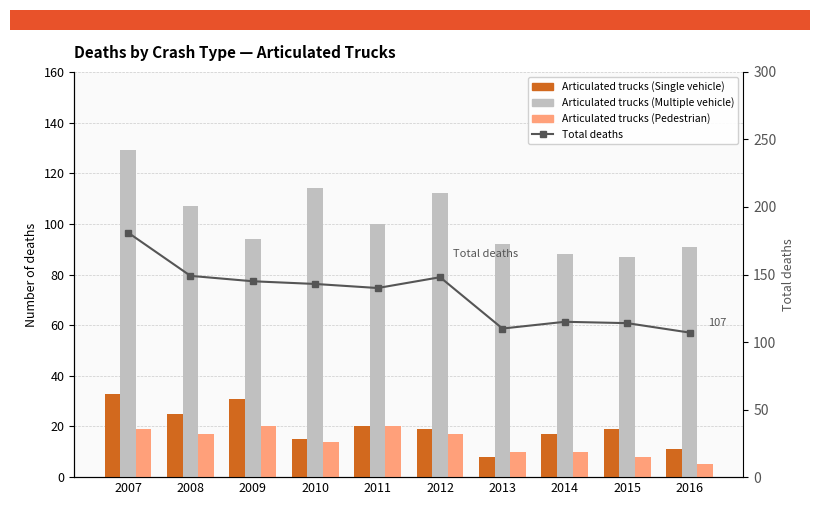

What are all the series names shown in the legend?

Articulated trucks (Single vehicle), Articulated trucks (Multiple vehicle), Articulated trucks (Pedestrian), Total deaths